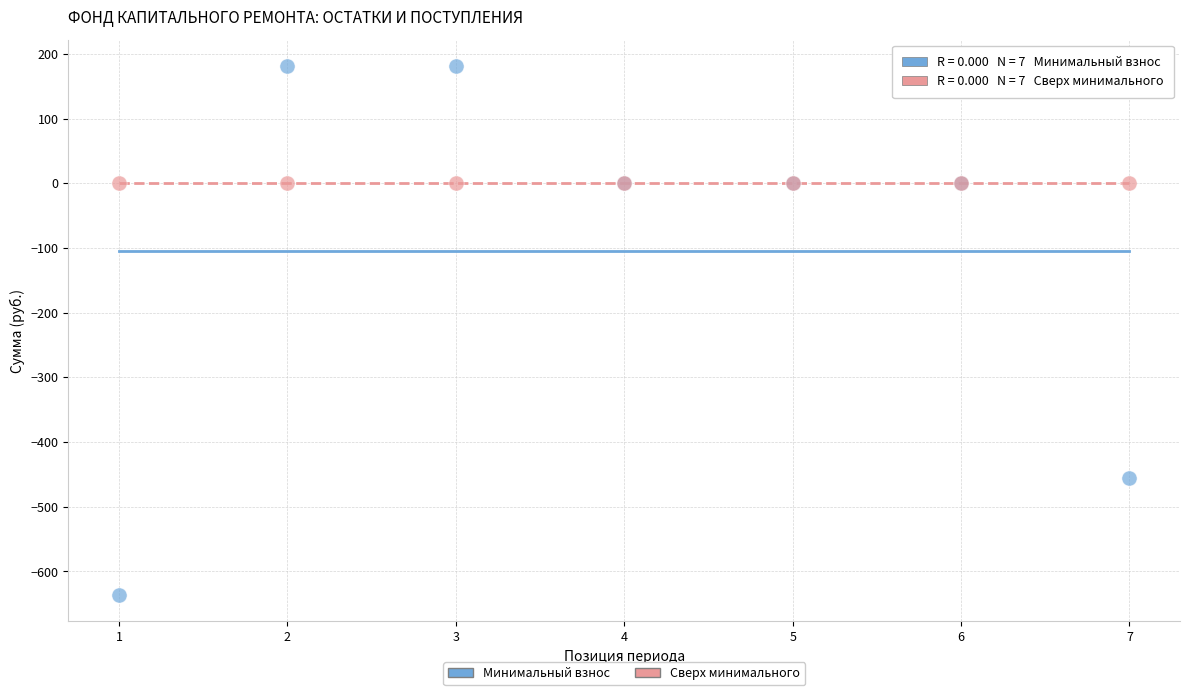

Which series reaches the minimum Y coordinate?

Минимальный взнос